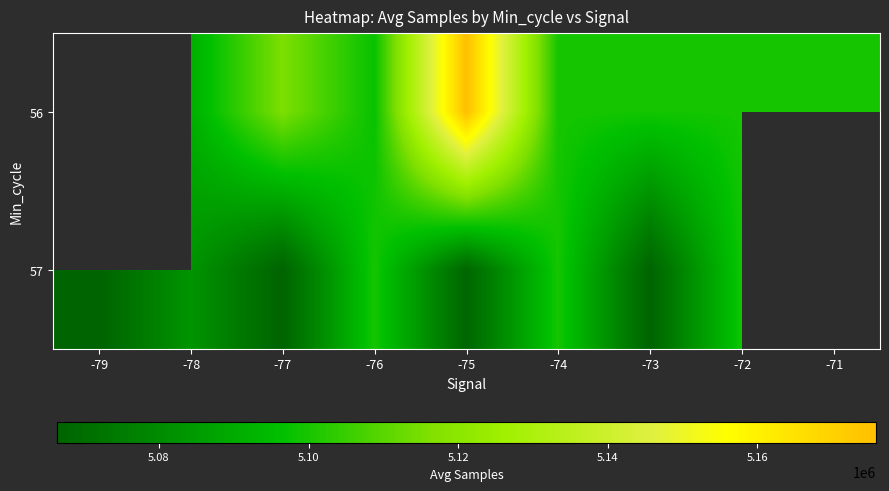

The value of 56 at -77 is 5115862.2. True or false?

True